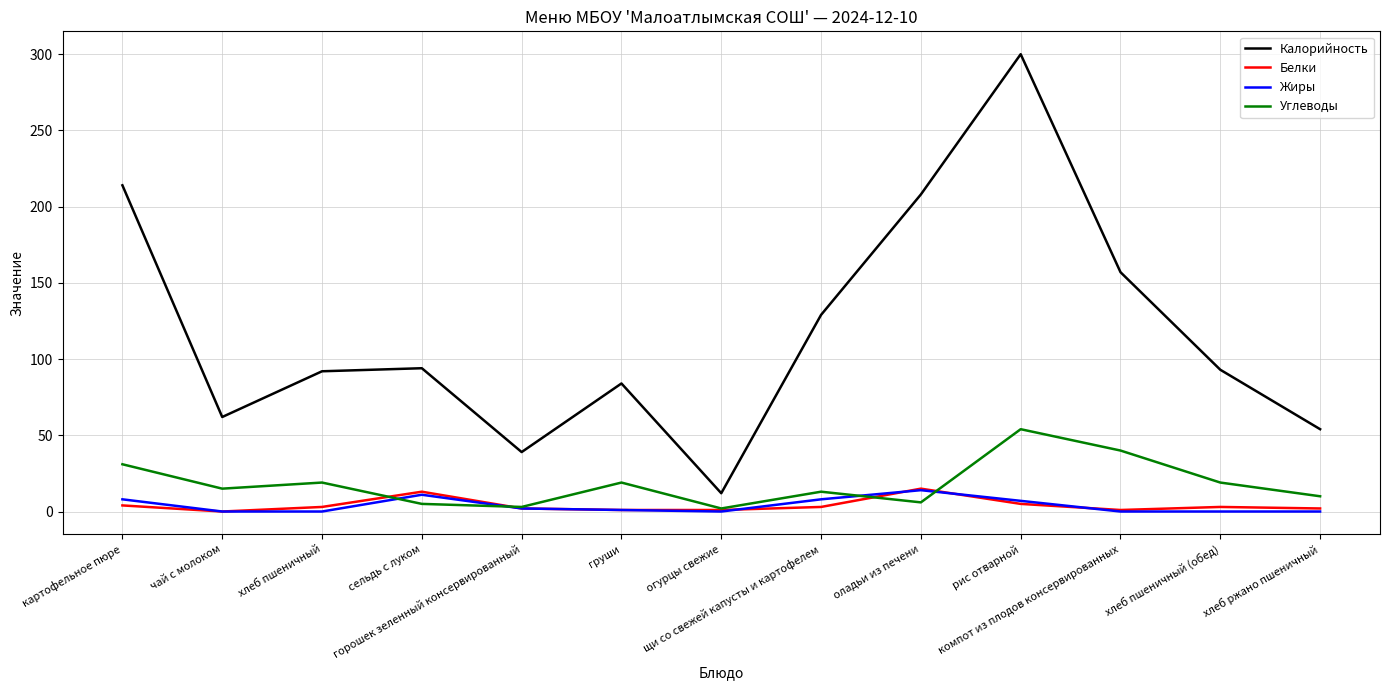

Rank the series at хлеб пшеничный from lowest to highest value.

Жиры, Белки, Углеводы, Калорийность